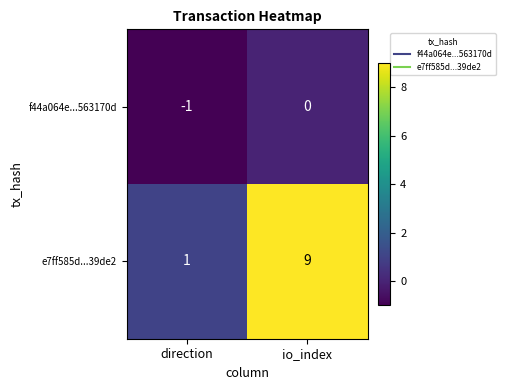

Where is e7ff585d...39de2 nearest to the value 5?

direction